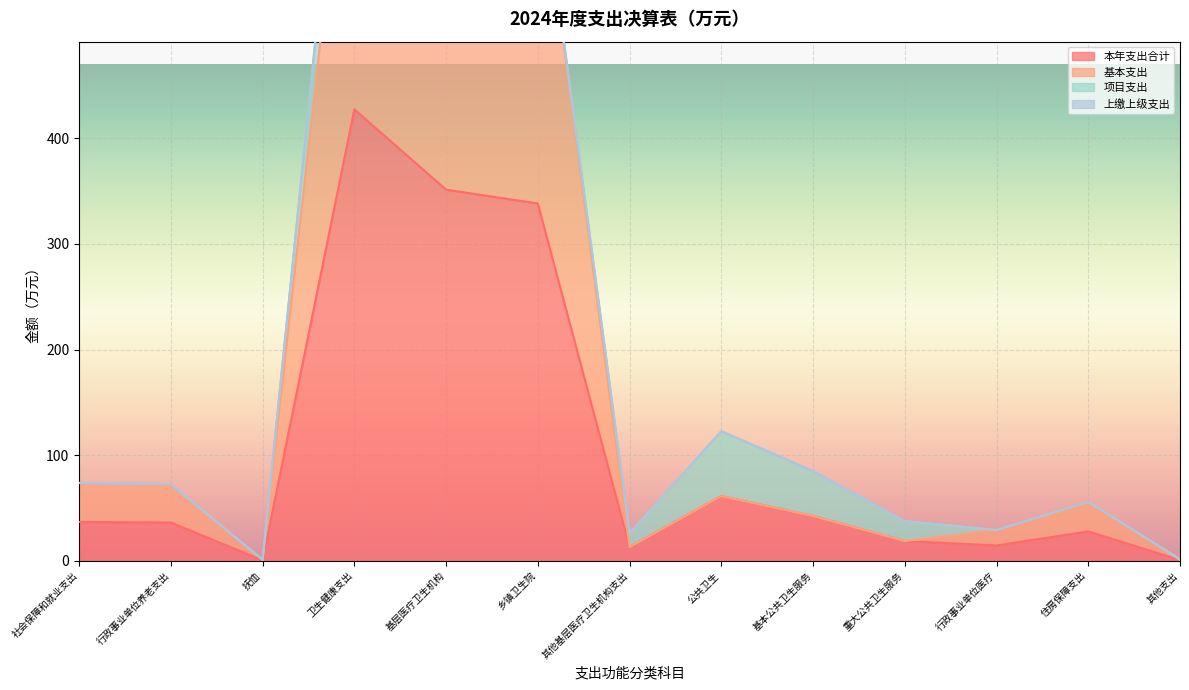

True or false: 本年支出合计 and 基本支出 intersect in this chart.

False